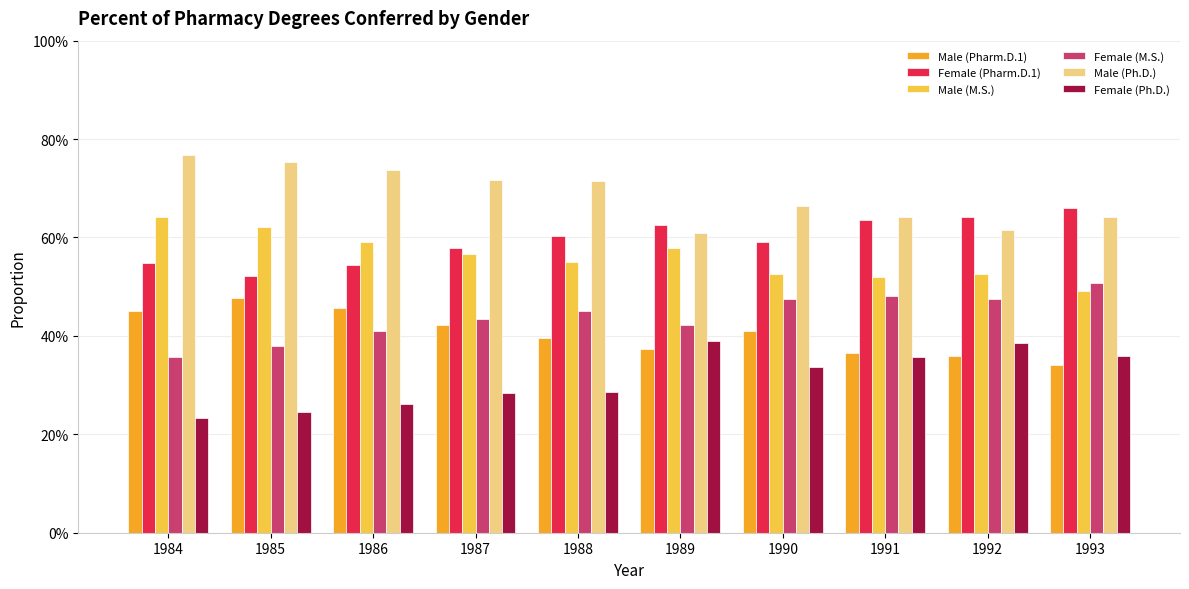

Rank the categories by Male (Pharm.D.1) value from highest to lowest.

1985, 1986, 1984, 1987, 1990, 1988, 1989, 1991, 1992, 1993